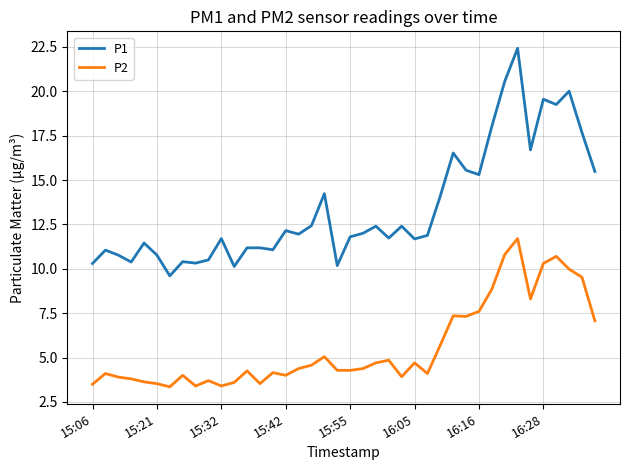

True or false: P2 and P1 cross at least once.

False